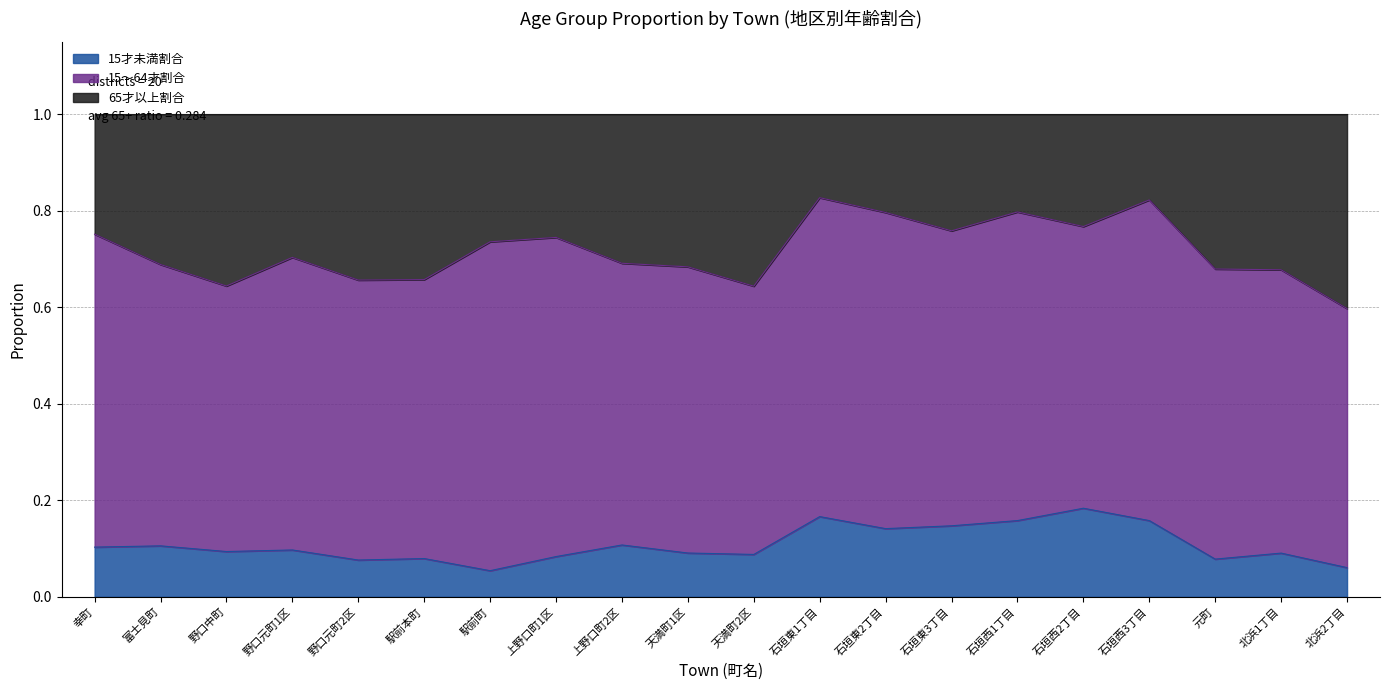

The value of 15才未満割合 at 上野口町2区 is 0.1. True or false?

True